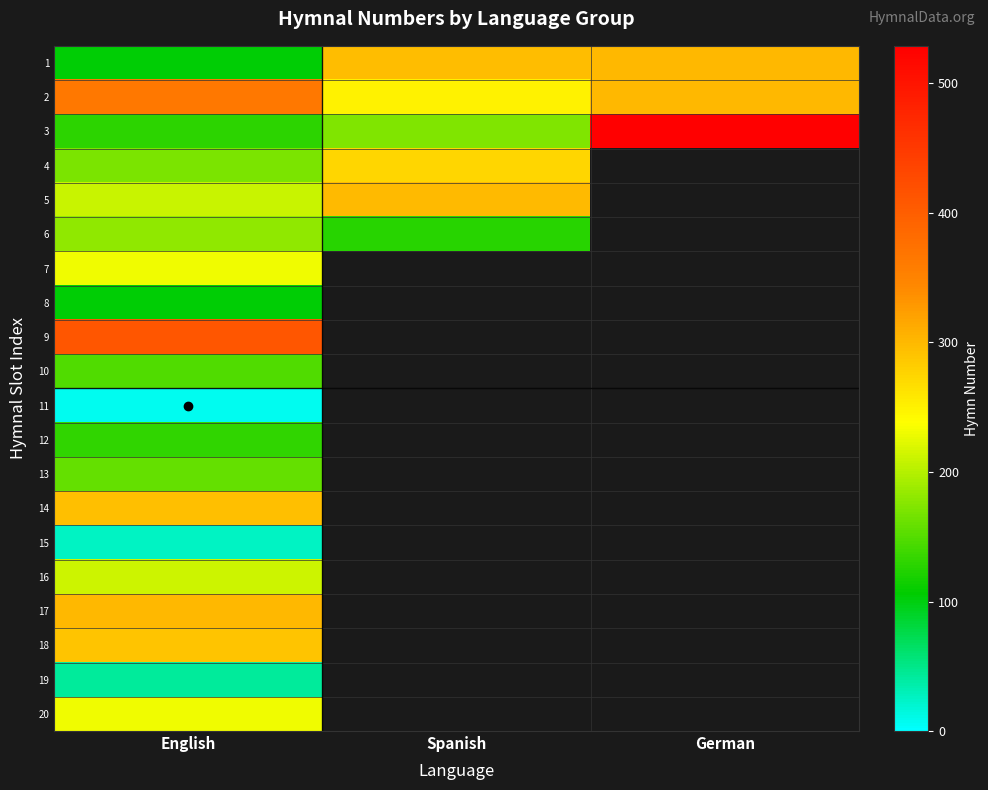

What is the spread (max minus min) of values at English?

402.0